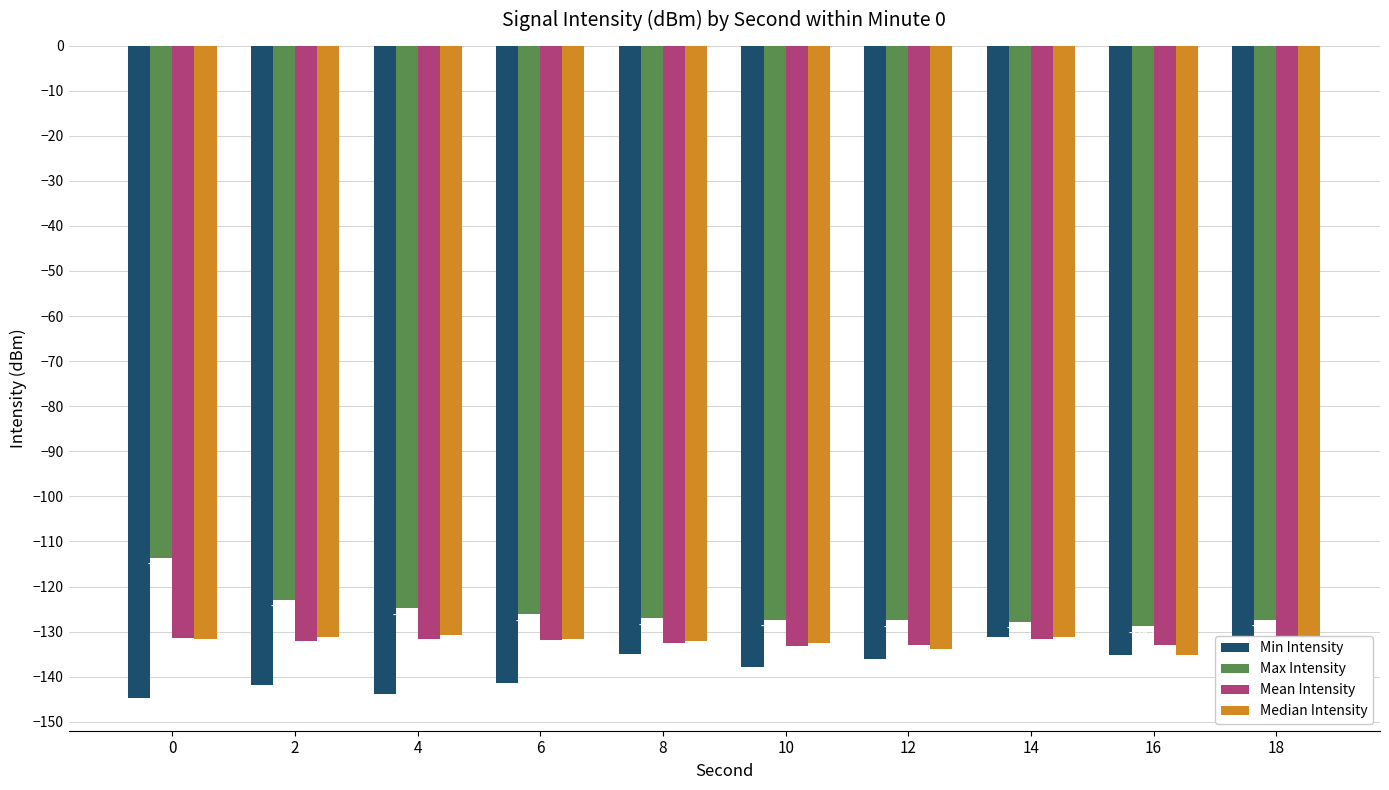

List the series in order of their peak value, lowest first.

Mean Intensity, Min Intensity, Median Intensity, Max Intensity